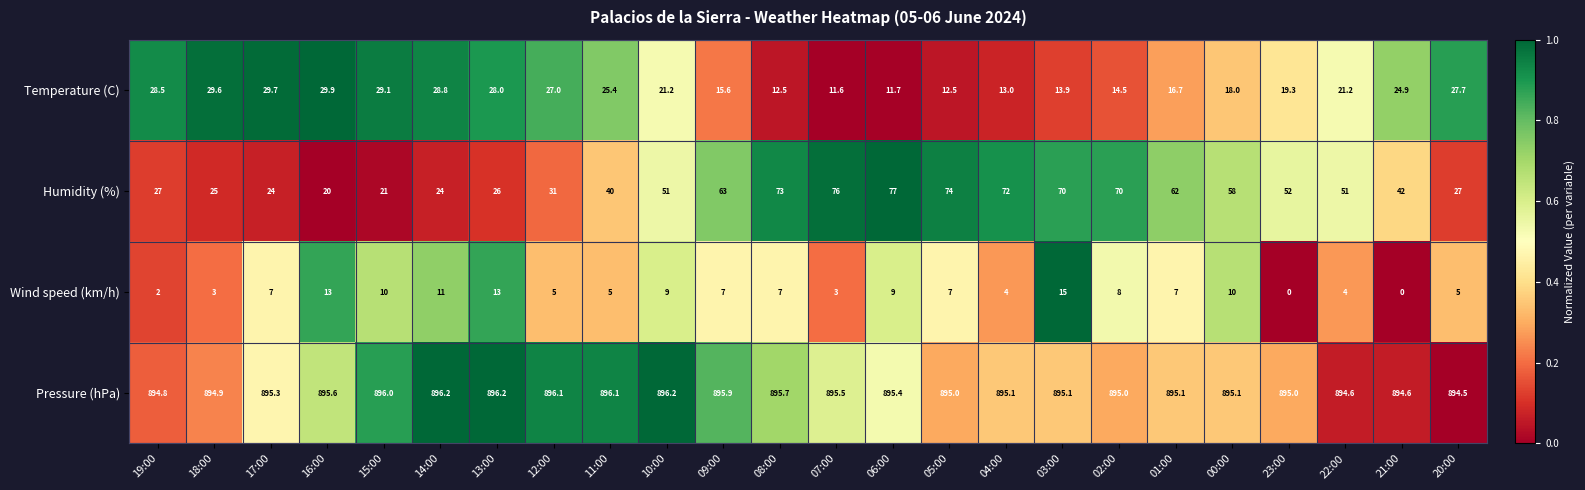

Which series has the widest spread of values?

Humidity (%)